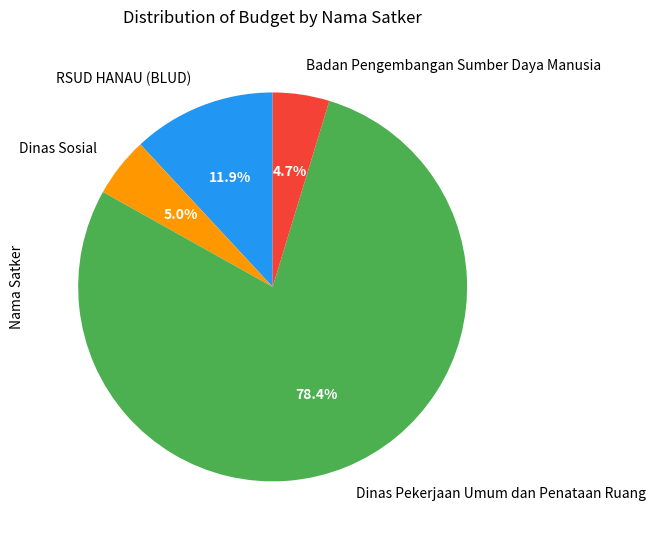

Count the number of slices in the pie.

4